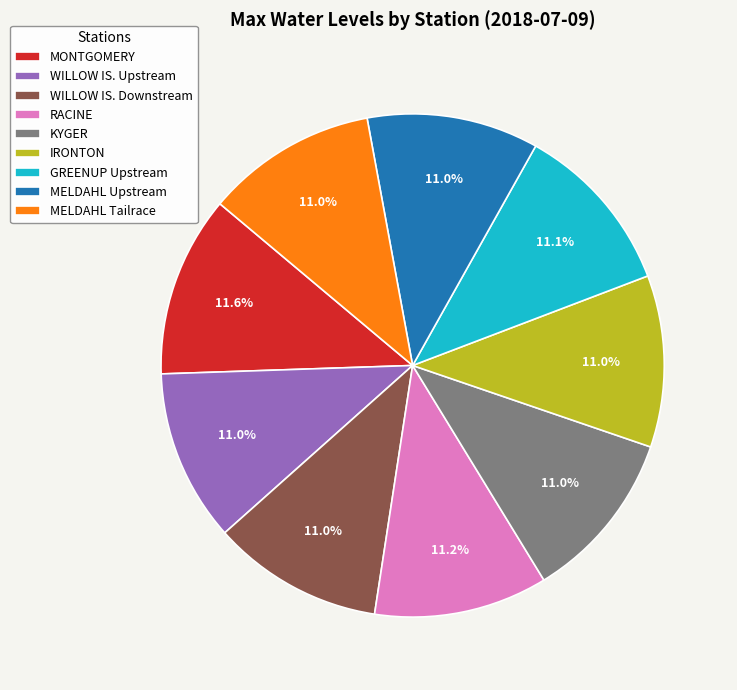

Combined, do MONTGOMERY and WILLOW IS. Downstream account for over 50%?

No